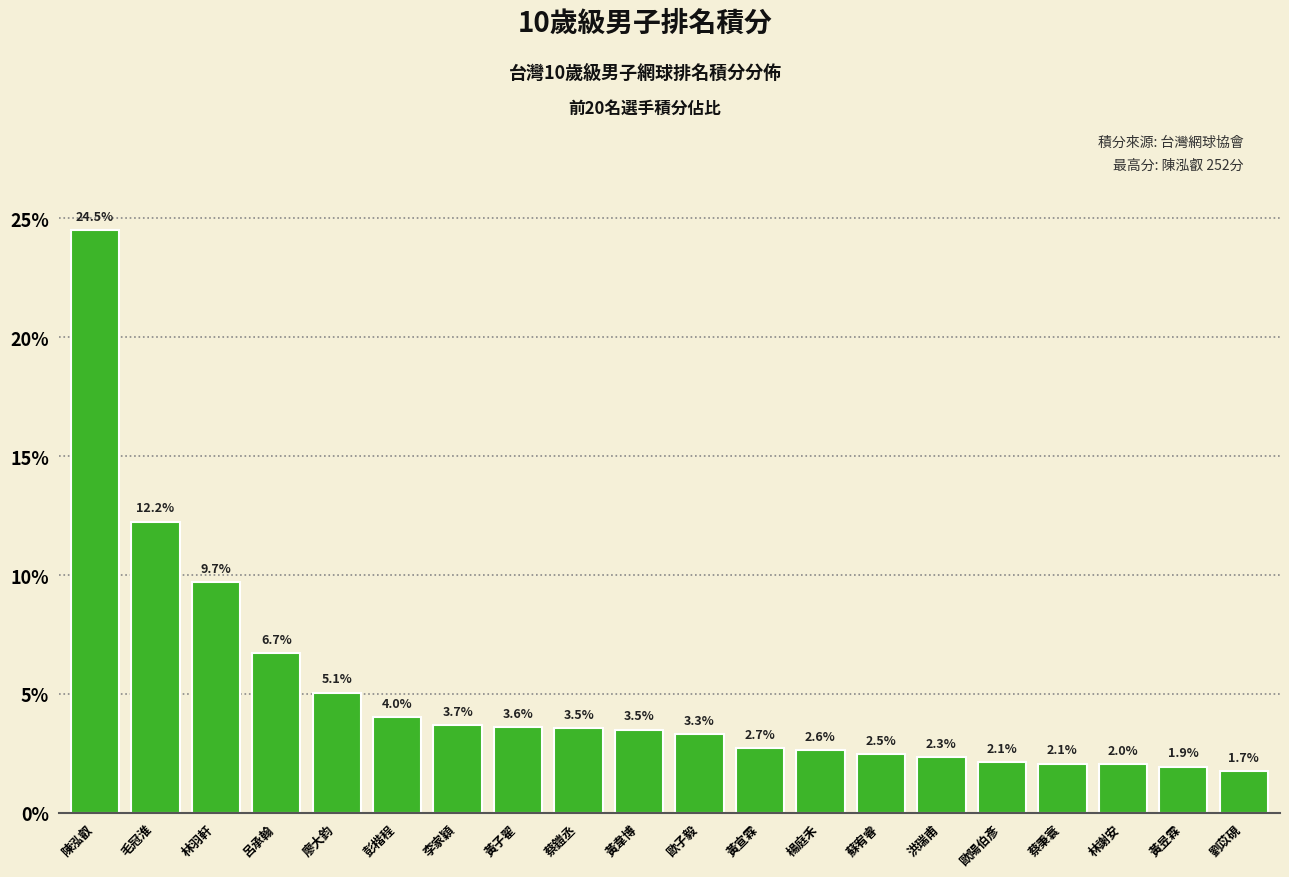

Reading left to right, extract all data points from this chart.

24.5	12.2	9.7	6.7	5.1	4.0	3.7	3.6	3.5	3.5	3.3	2.7	2.6	2.5	2.3	2.1	2.1	2.0	1.9	1.7